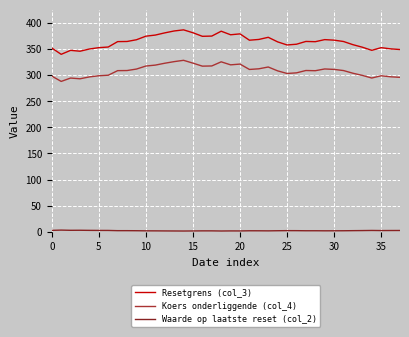

True or false: Resetgrens (col_3) and Koers onderliggende (col_4) intersect in this chart.

False